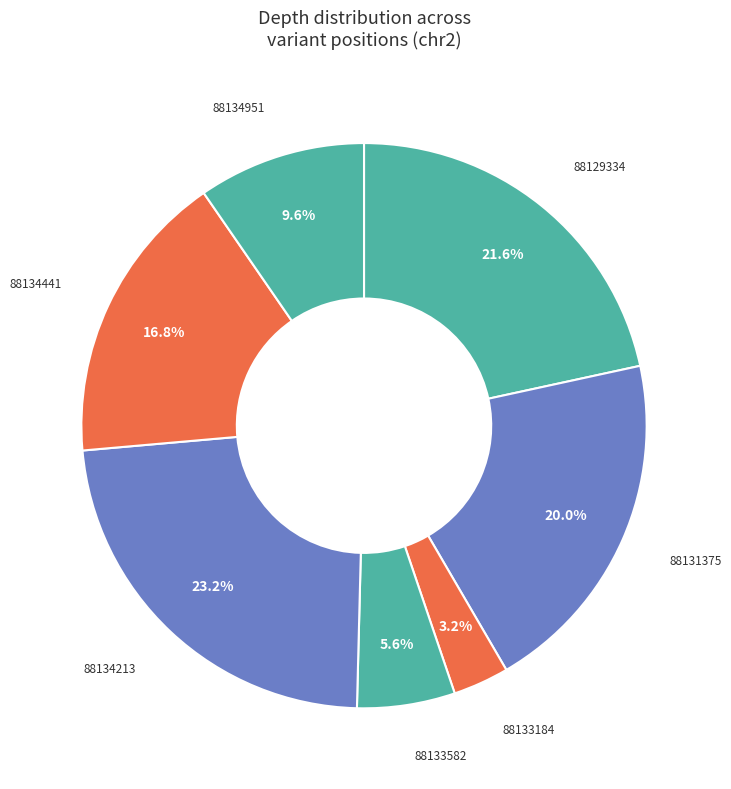

Does any single category account for the majority?

No